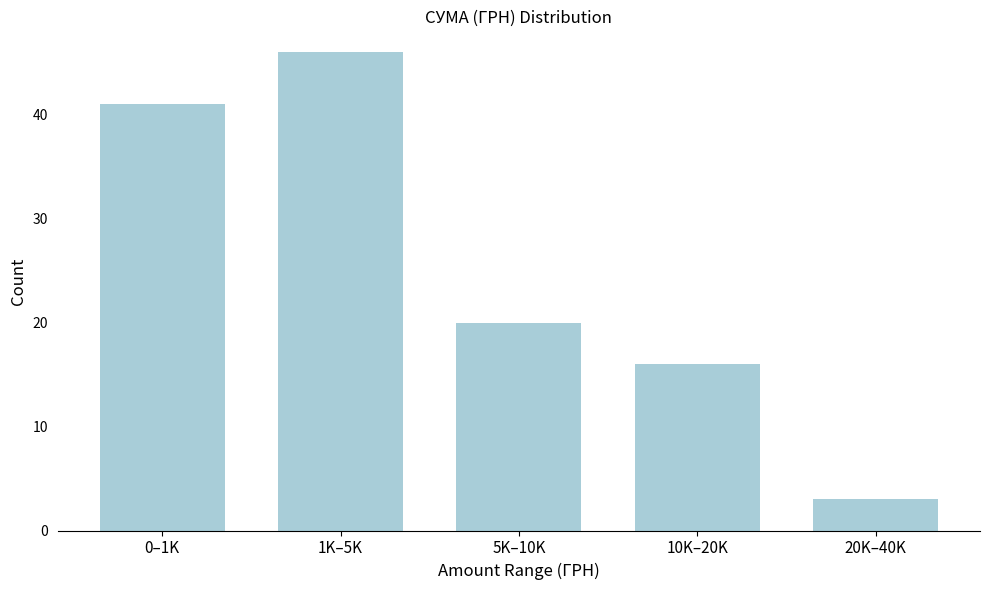

Reading left to right, extract all data points from this chart.

0–1K=41	1K–5K=46	5K–10K=20	10K–20K=16	20K–40K=3